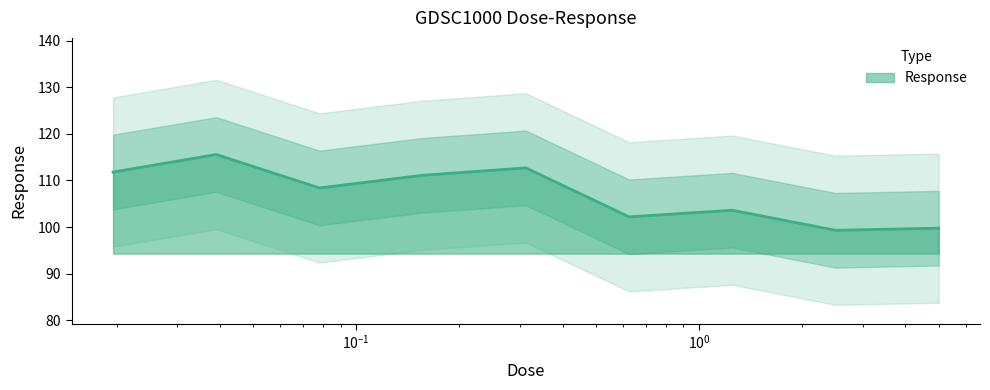

What is the greatest value displayed?

115.6